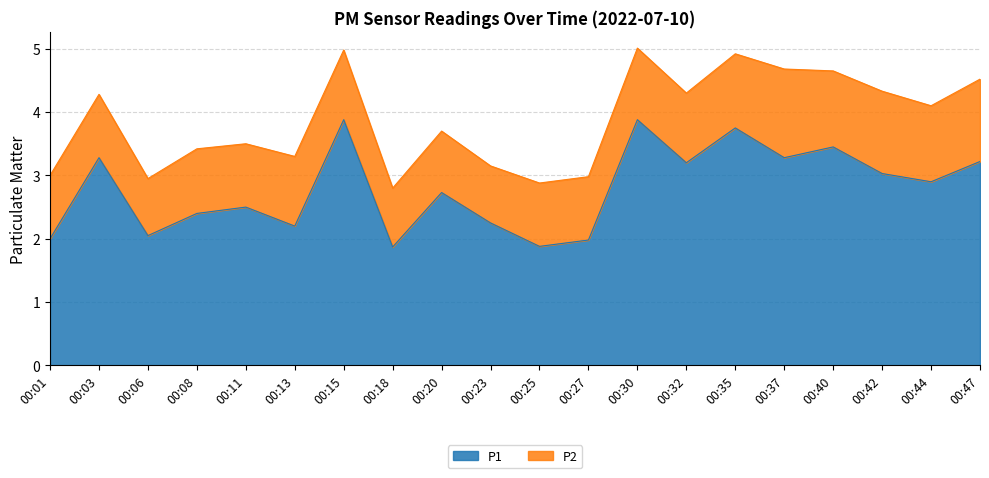

What is the value of the 20th point from the left?

3.2